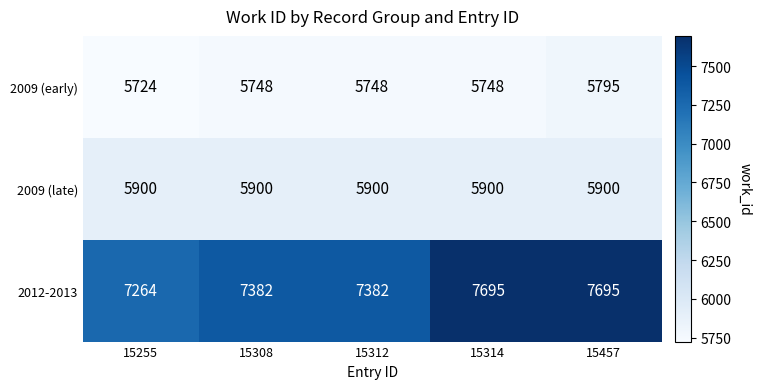

Reading left to right, extract all data points from this chart.

2009 (early): 15255=5724	15308=5748	15312=5748	15314=5748	15457=5795
2009 (late): 15255=5900	15308=5900	15312=5900	15314=5900	15457=5900
2012-2013: 15255=7264	15308=7382	15312=7382	15314=7695	15457=7695